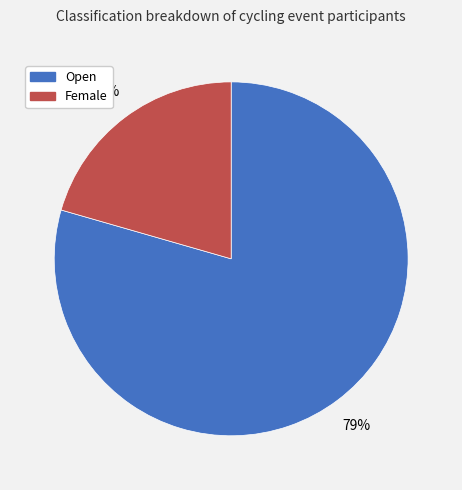

Is it true that Open is 86% of the pie?

False